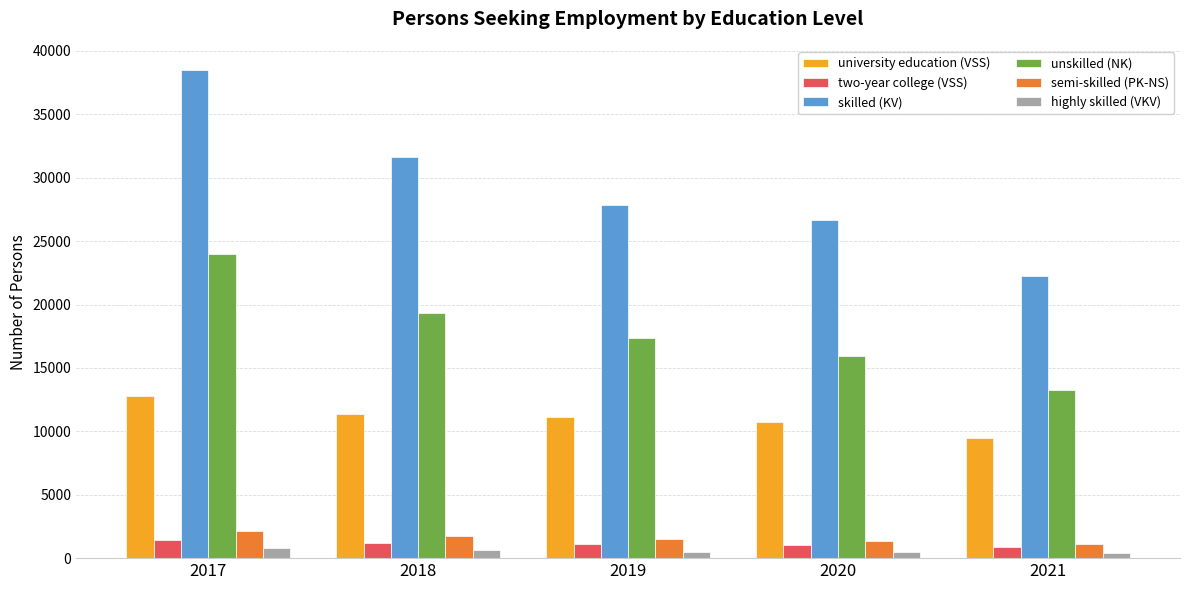

What are all the series names shown in the legend?

university education (VSS), two-year college (VSS), skilled (KV), unskilled (NK), semi-skilled (PK-NS), highly skilled (VKV)